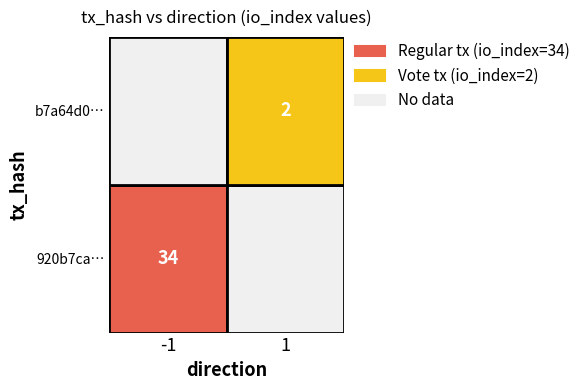

What is the difference between the highest and lowest values at io_index?

32